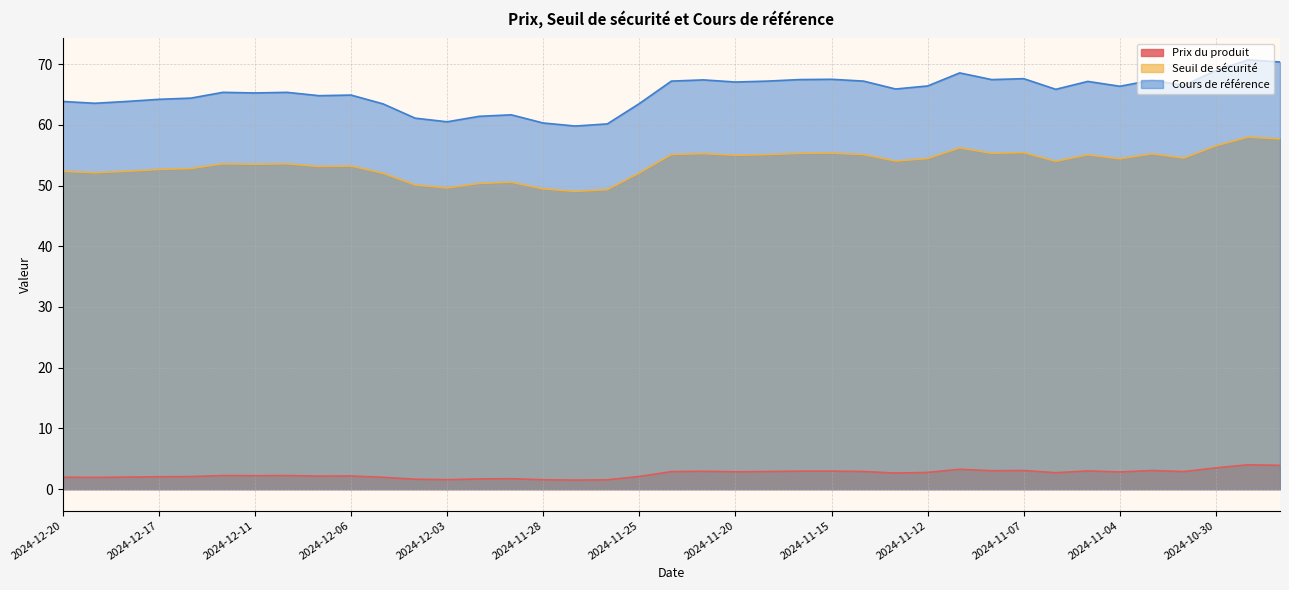

What is the label of the 24th point from the left?

2024-11-18